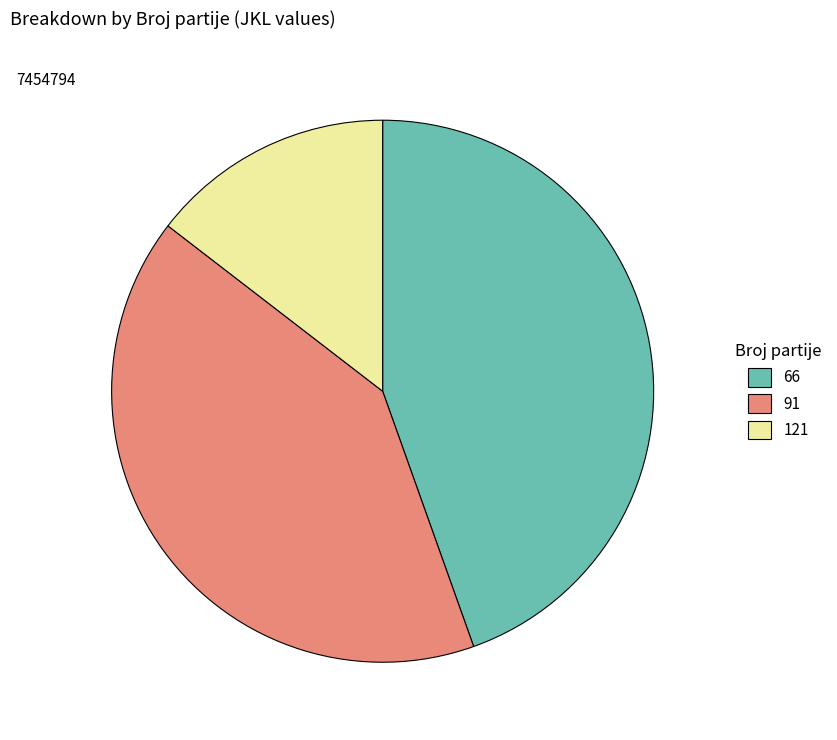

Rank the categories by value from lowest to highest.

121, 91, 66